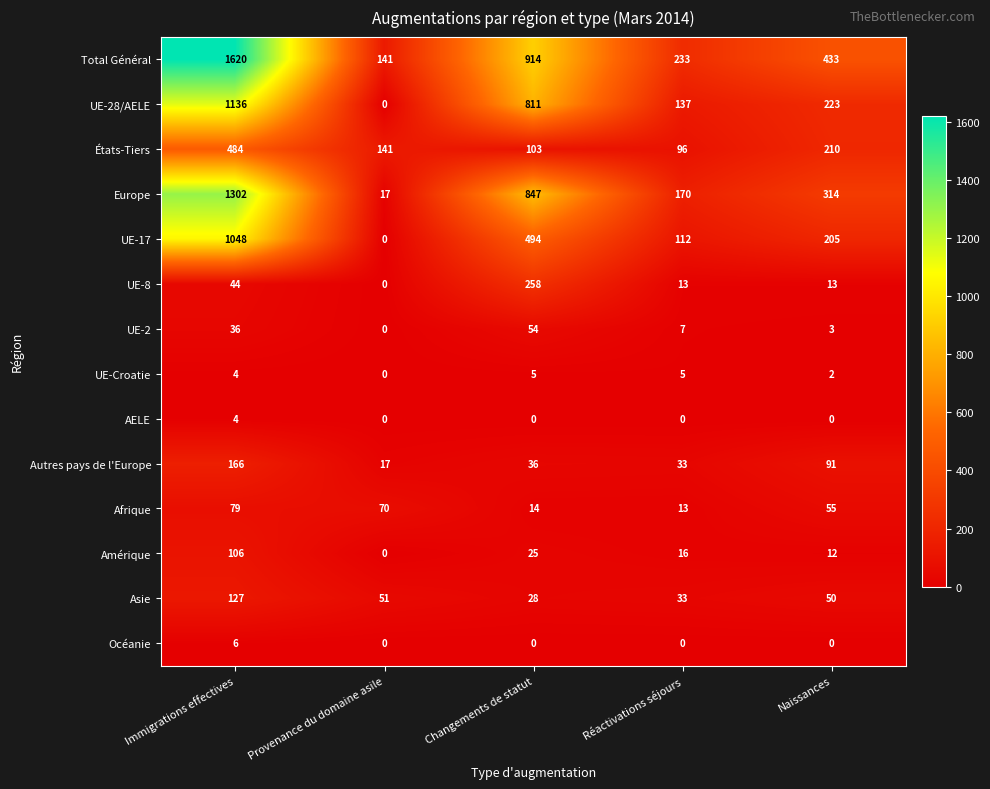

True or false: États-Tiers has a value of 161 at Changements de statut.

False